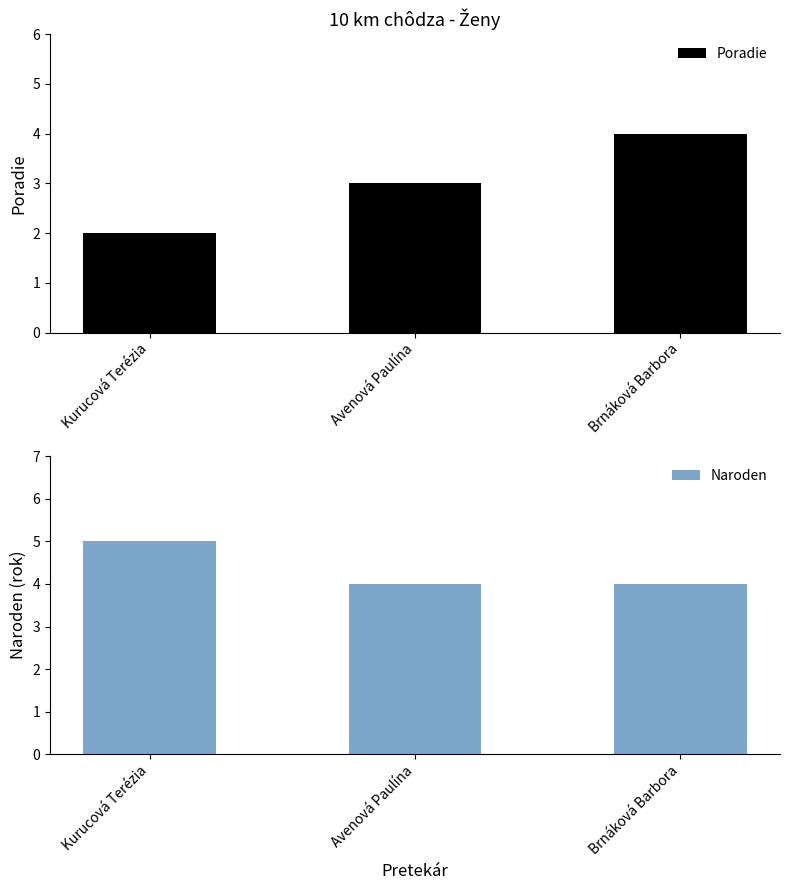

What is the value of the Naroden bar at the 3rd from the left?

4